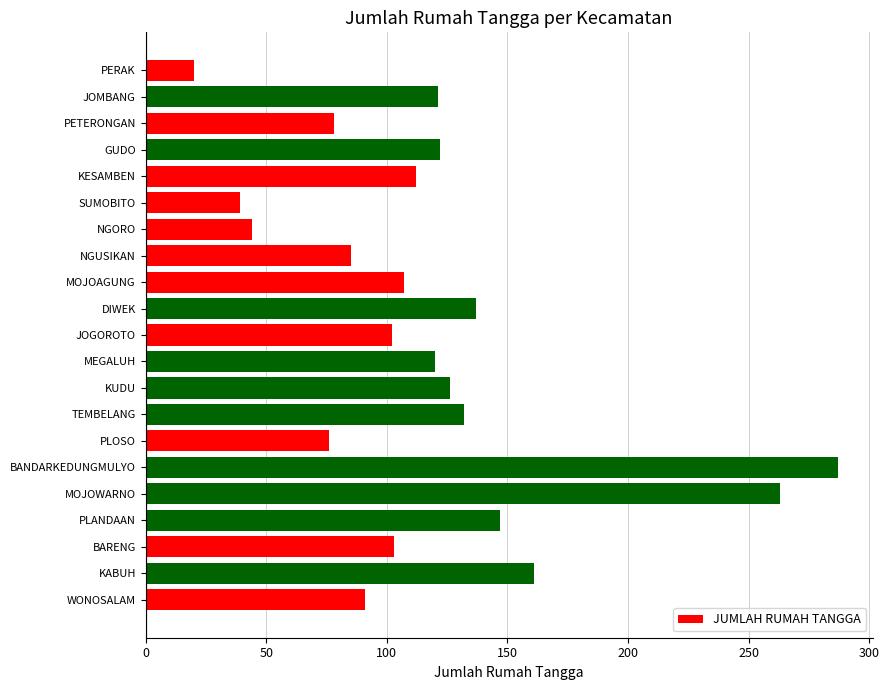

What is the value of the 9th bar from the top?

107